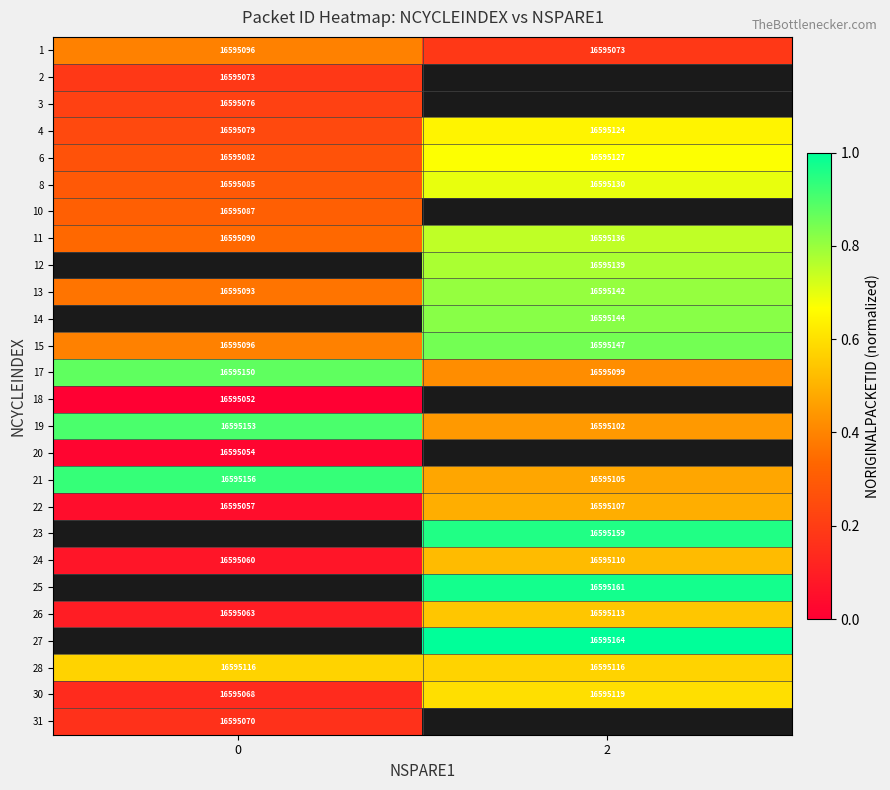

How many data points in row_8 are above 0?

1